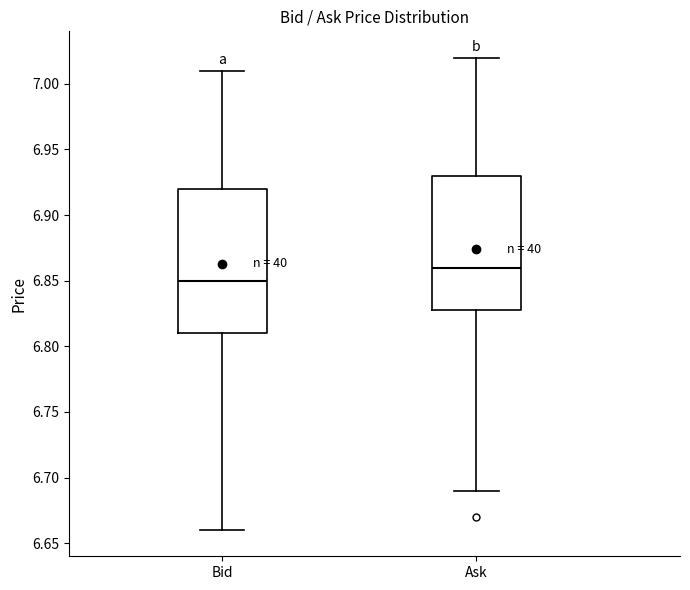

Comparing the boxes themselves (not the whiskers), which one is the tallest?

Bid